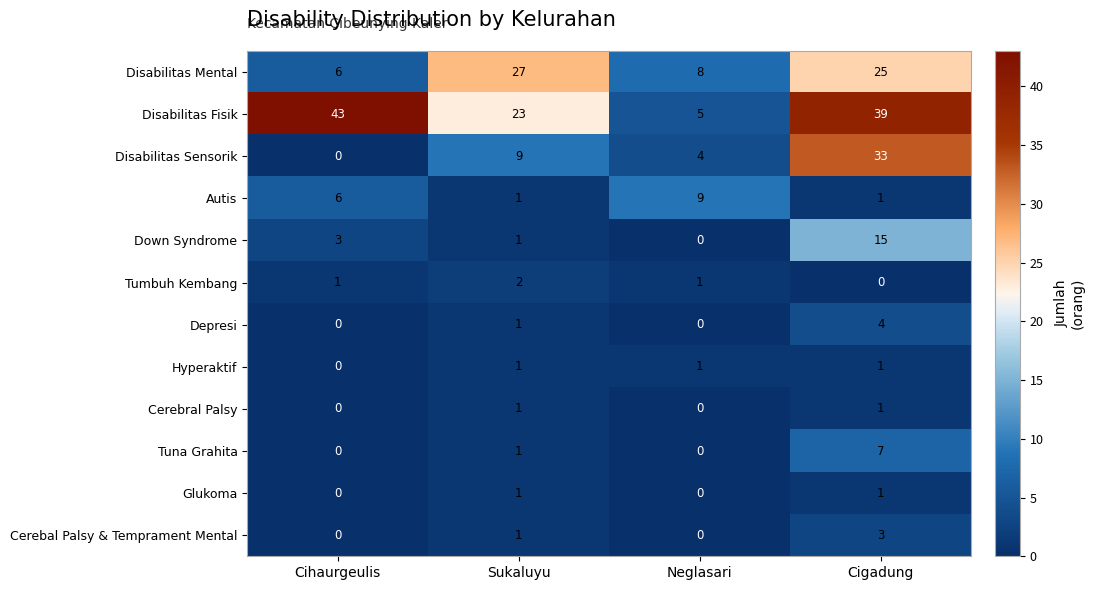

What is the maximum value shown in the chart?

43